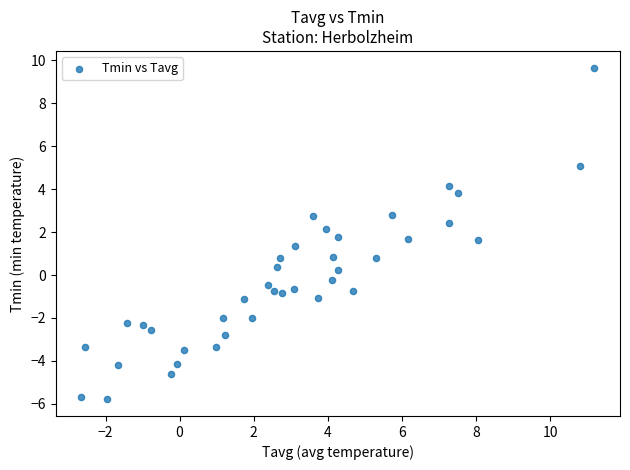

What is the range of X values (max minus min)?

13.9